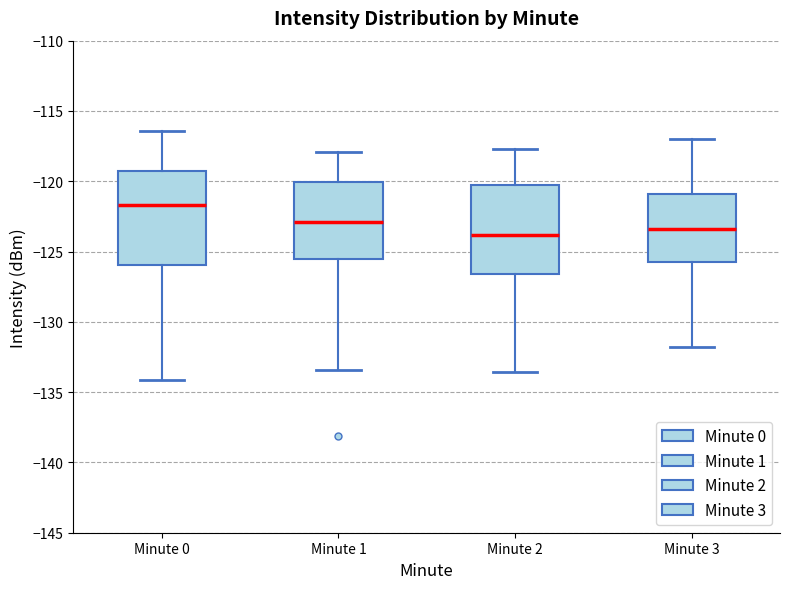

Where does the lower whisker of the box for Minute 0 end on the y-axis? The values are not printed on the chart, so give them approximately, as read against the axis.

-134.0